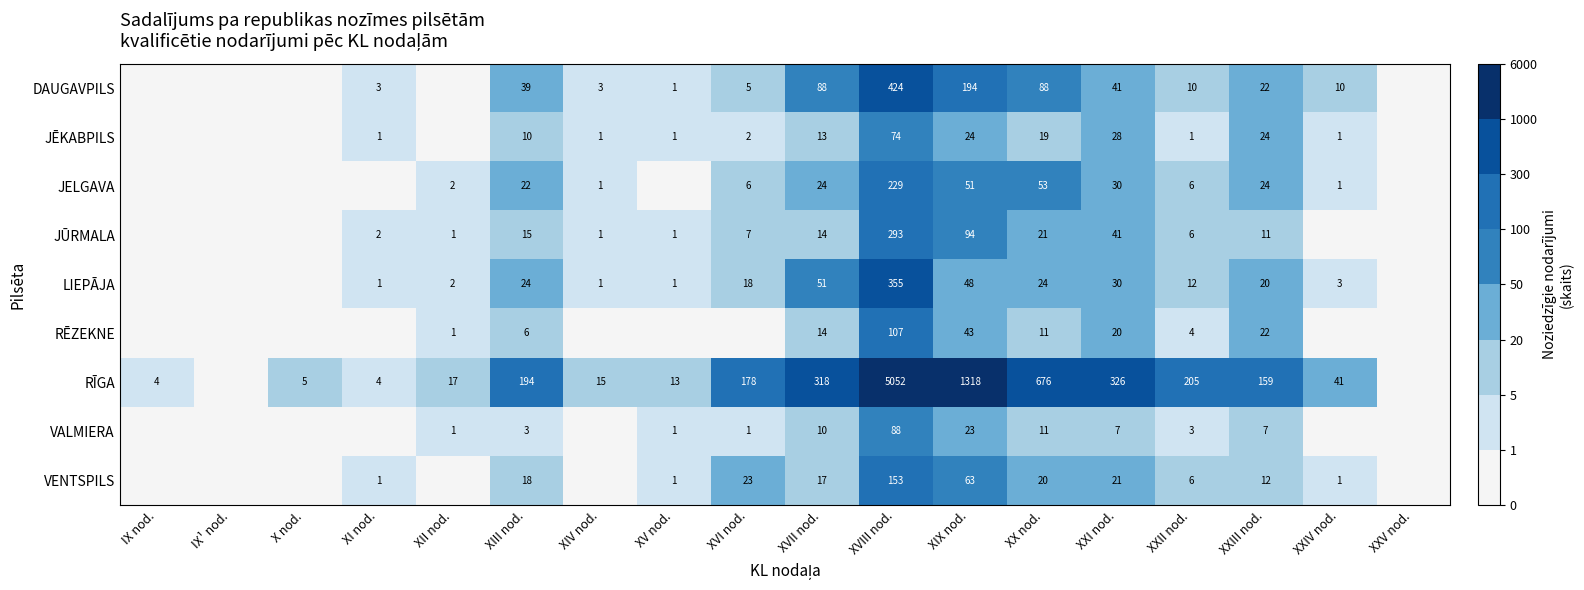

Is the value of LIEPĀJA at XI nod. greater than the value of RĪGA at XIX nod.?

No